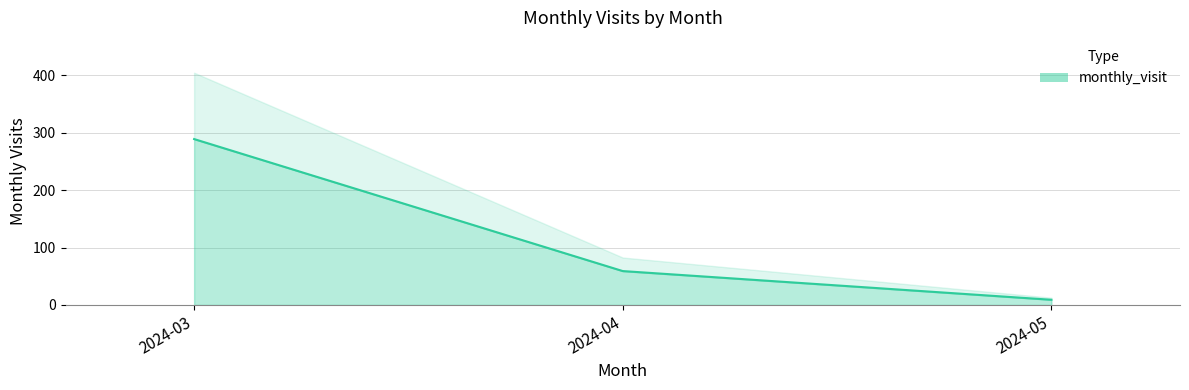

What is the value of the 1st point from the left?

289